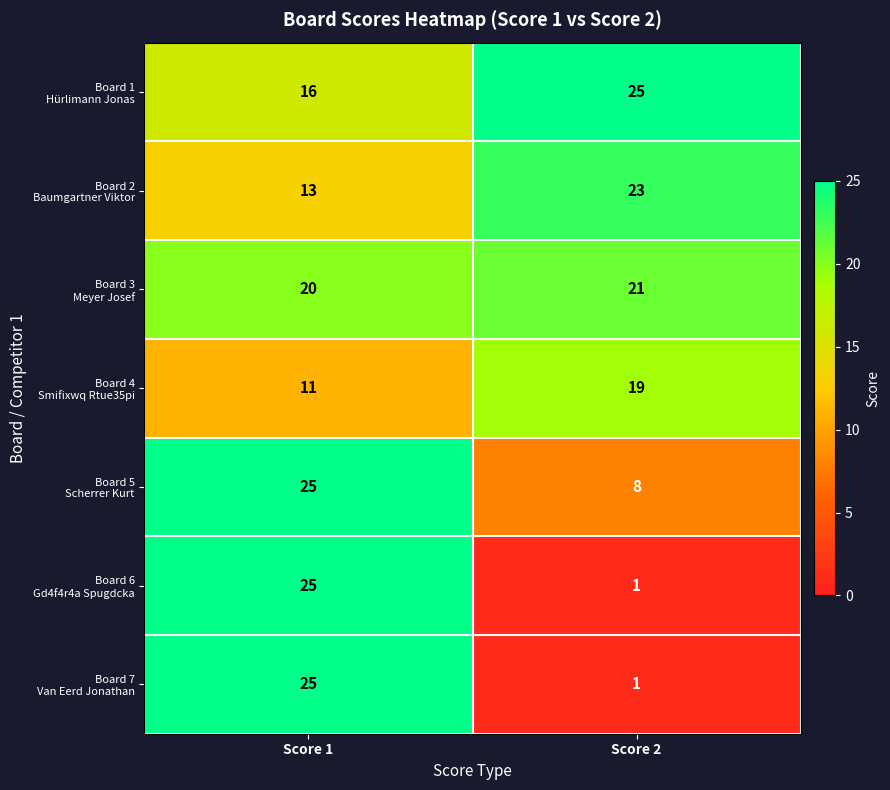

What is the spread (max minus min) of values at Score 2?

24